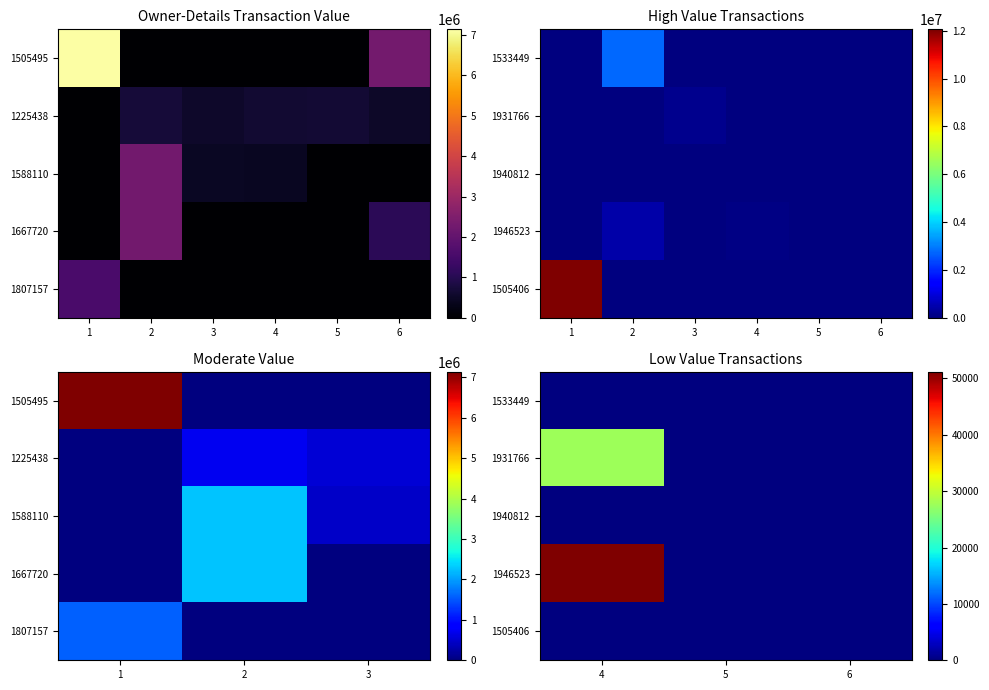

The 1931766 series shows 12214 at 5. True or false?

False